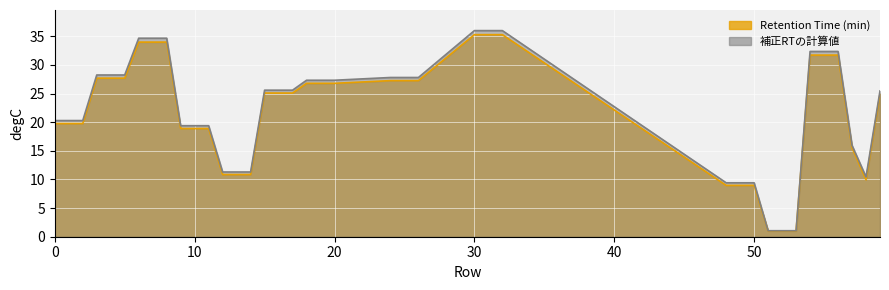

Which series changed the most between 3 and 54?

補正RTの計算値